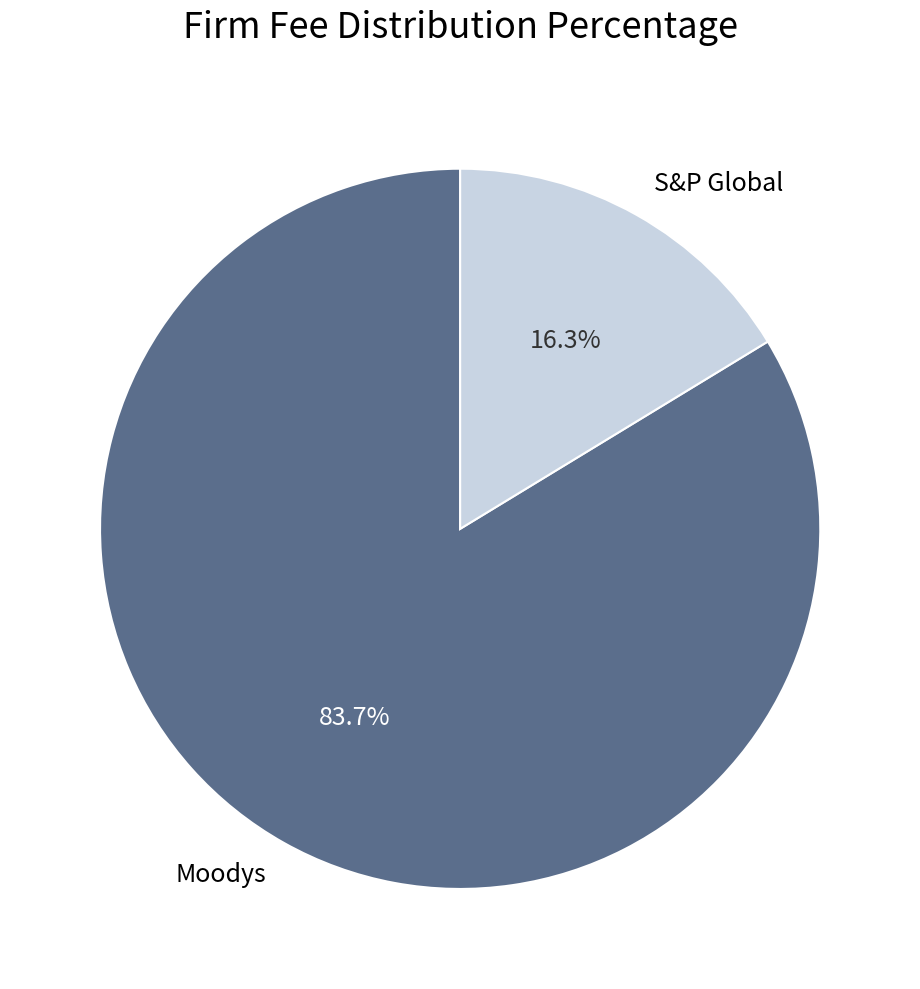

How many slices are in this pie chart?

2